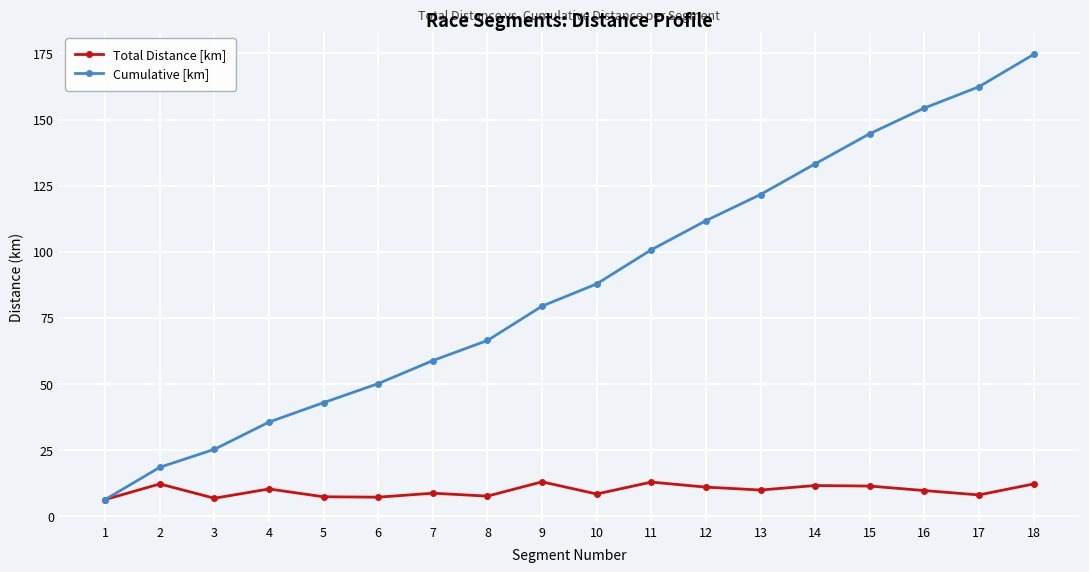

What is the value of the Cumulative [km] point at the 9th from the left?

79.5